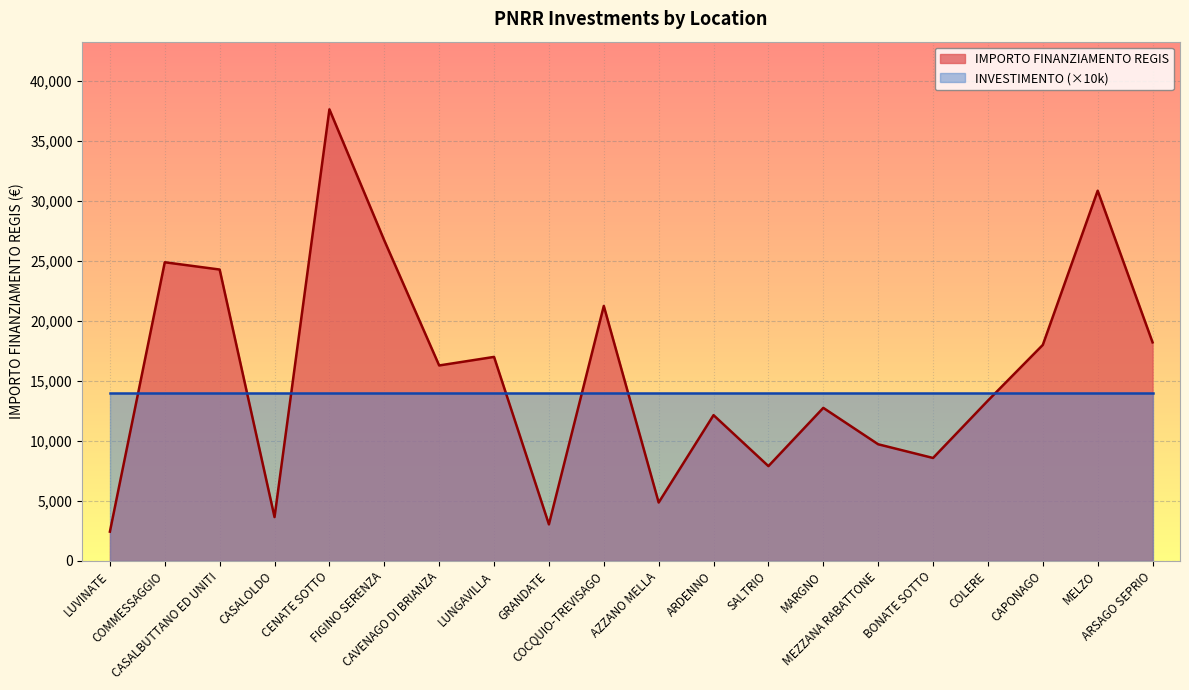

How many interior local peaks (higher than both neighbors) does the data have?

7